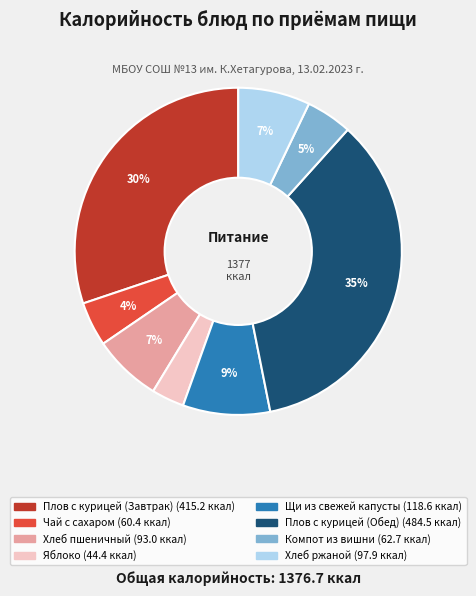

Combined, do Плов с курицей (Завтрак) and Хлеб ржаной account for over 50%?

No